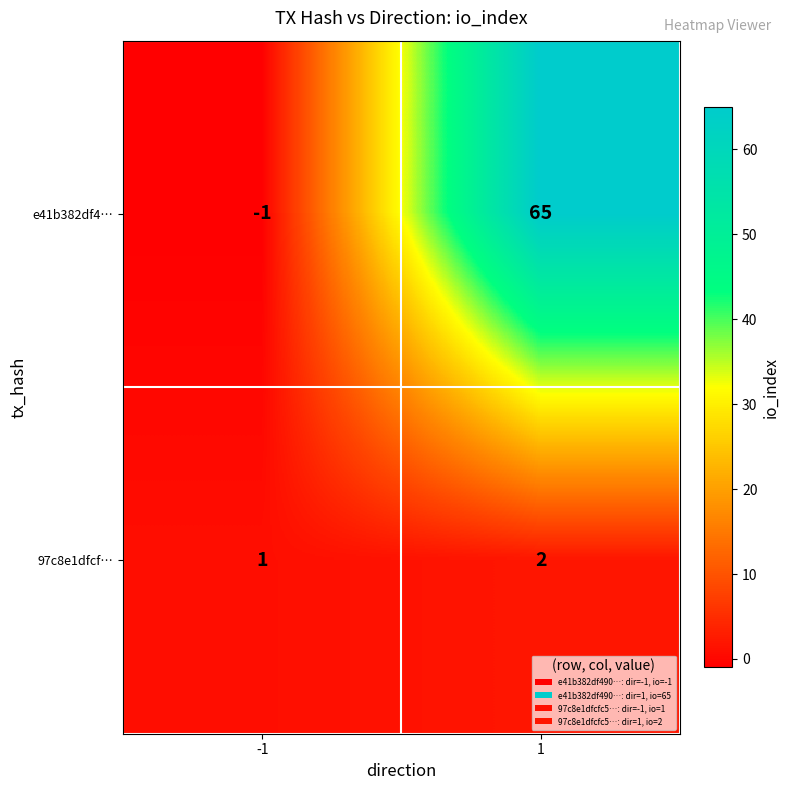

Rank the series at 1 from lowest to highest value.

97c8e1dfcf…, e41b382df4…